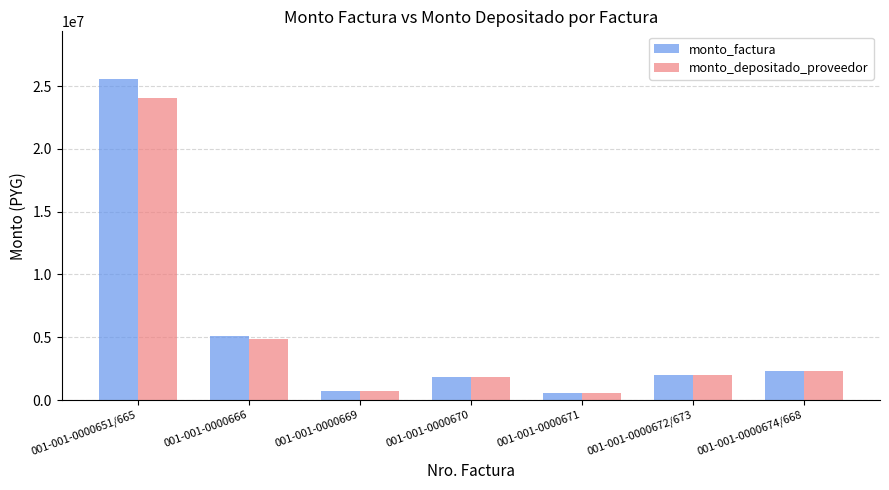

Which category has the highest value across all series?

001-001-0000651/665